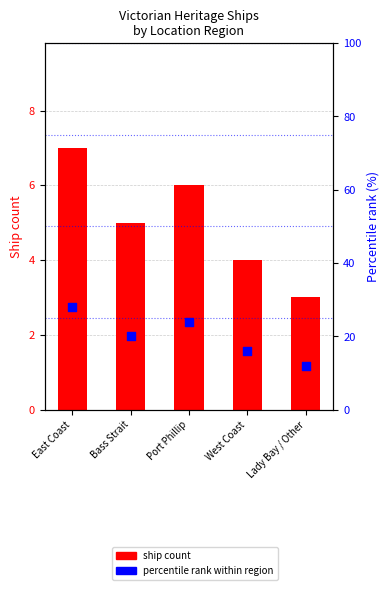

What are all the series names shown in the legend?

ship count, percentile rank within region